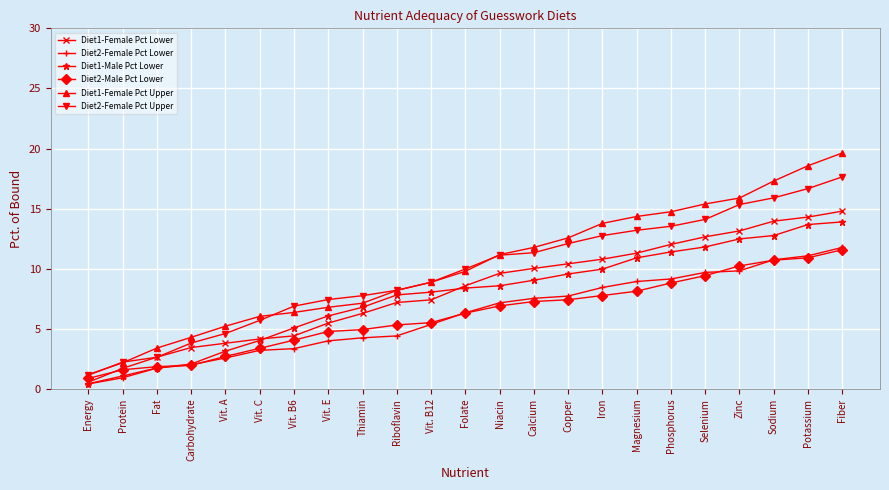

The Diet2-Female Pct Upper series shows 8.2 at Riboflavin. True or false?

True